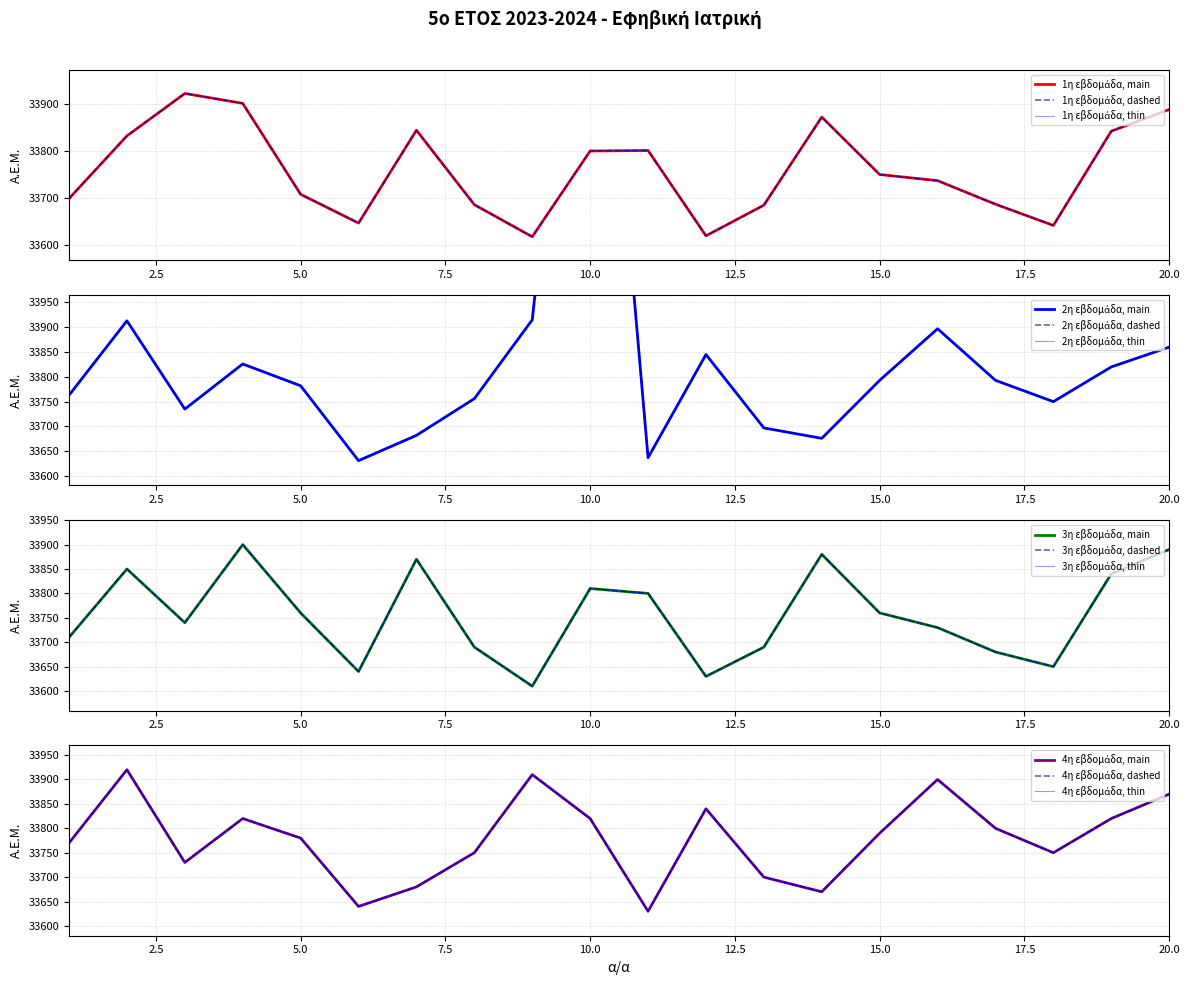

How many data points in 2η εβδομάδα are above 33793?

8